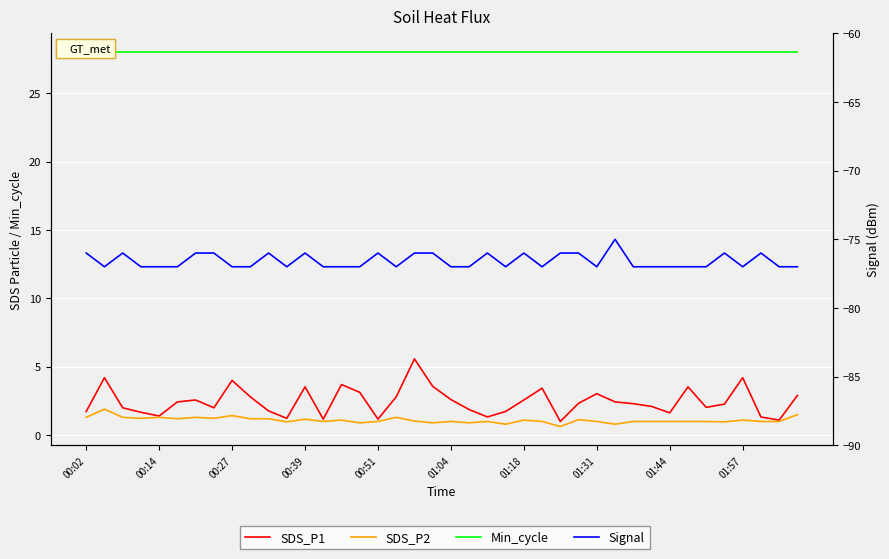

What position from the left is 01:57?

10